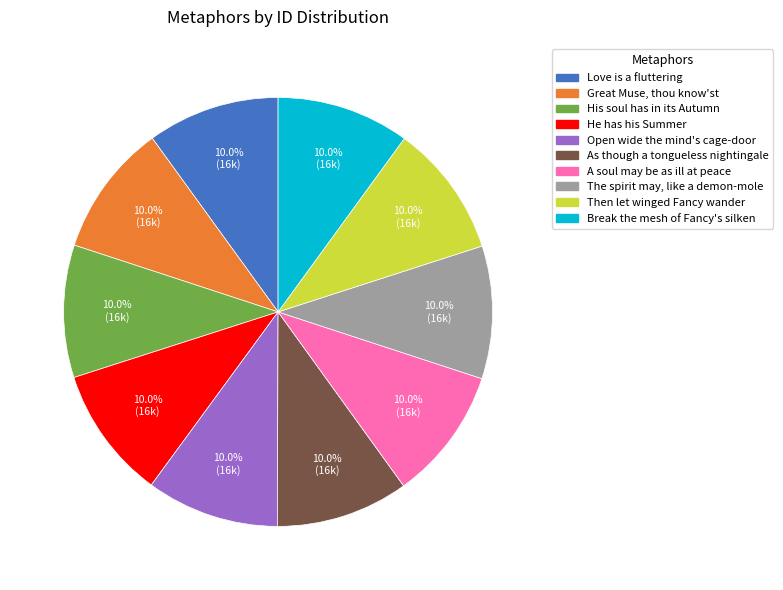

Does any single category account for the majority?

No